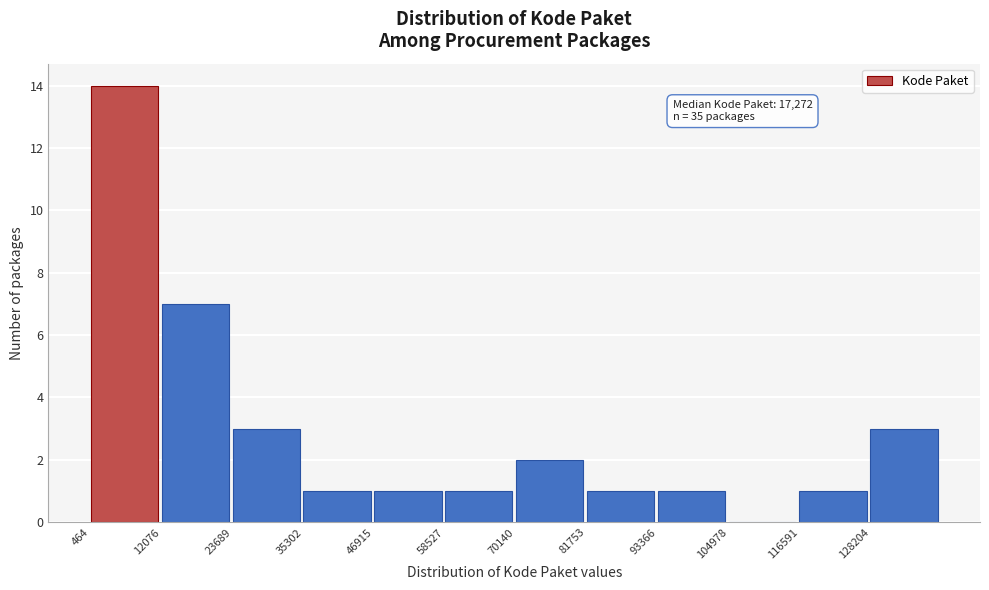

Which range on the x-axis has the tallest bar?

0 to 12000